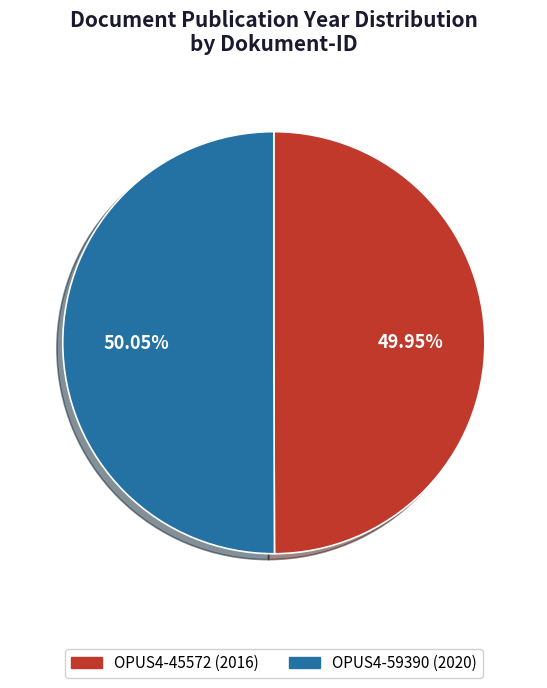

To the nearest percent, what portion does OPUS4-45572 represent?

50%